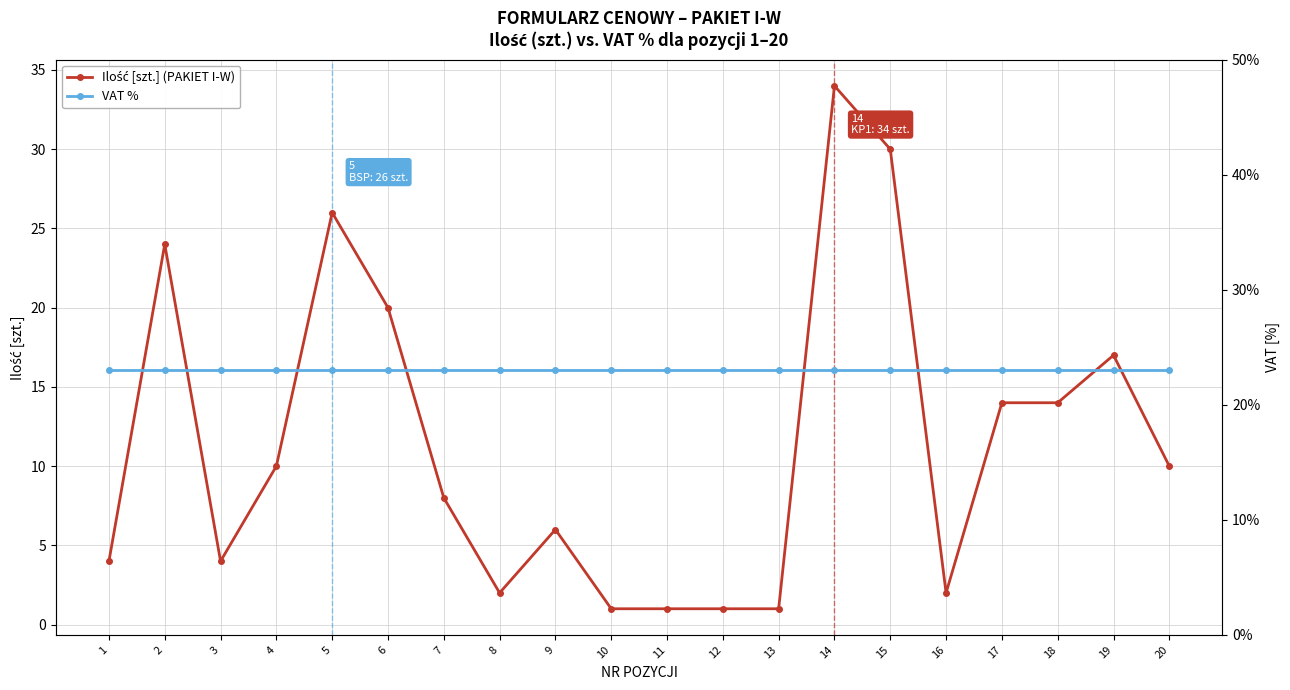

The value of VAT % at 15 is 32. True or false?

False